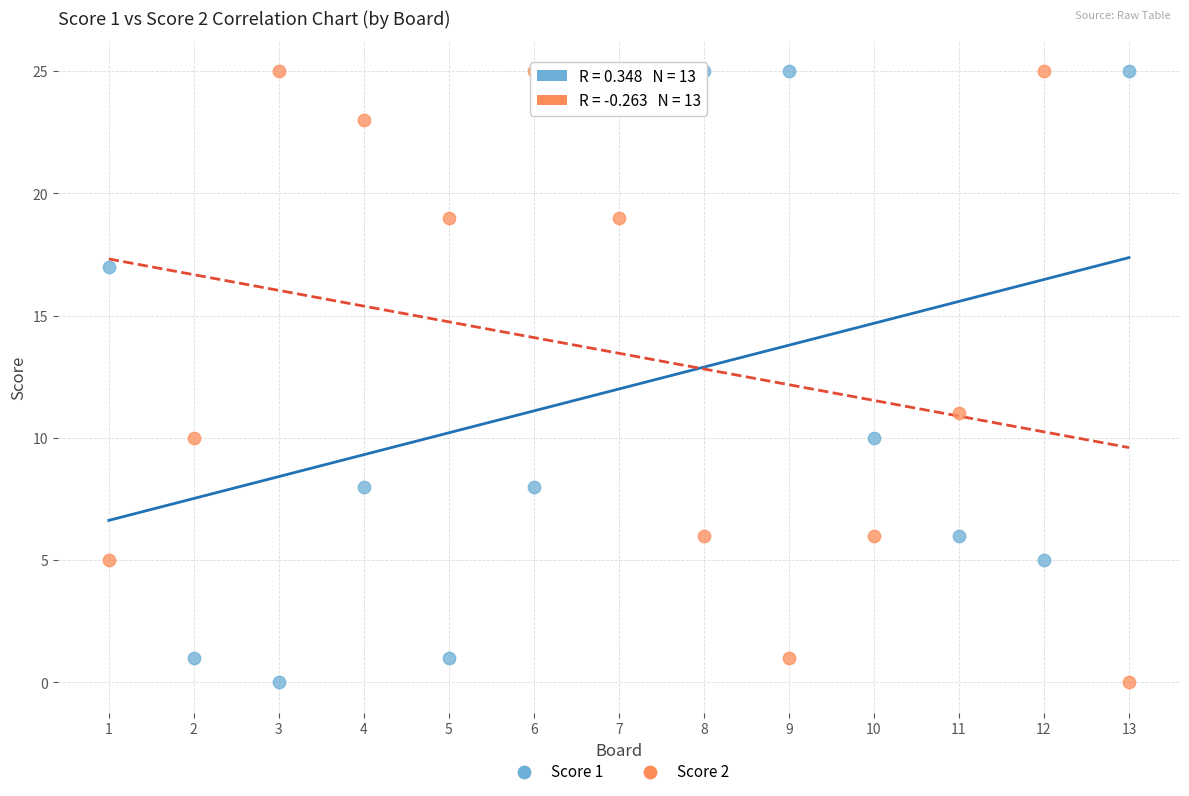

What is the X range (max minus min) for the scatter plot?

12